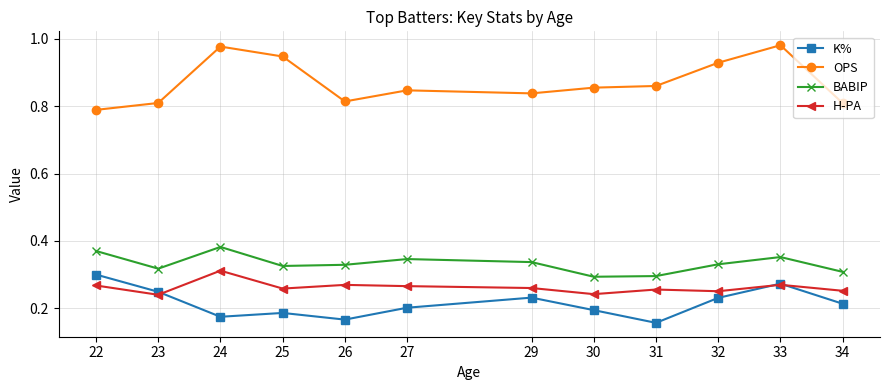

Between 24 and 31, which series saw the biggest shift?

OPS